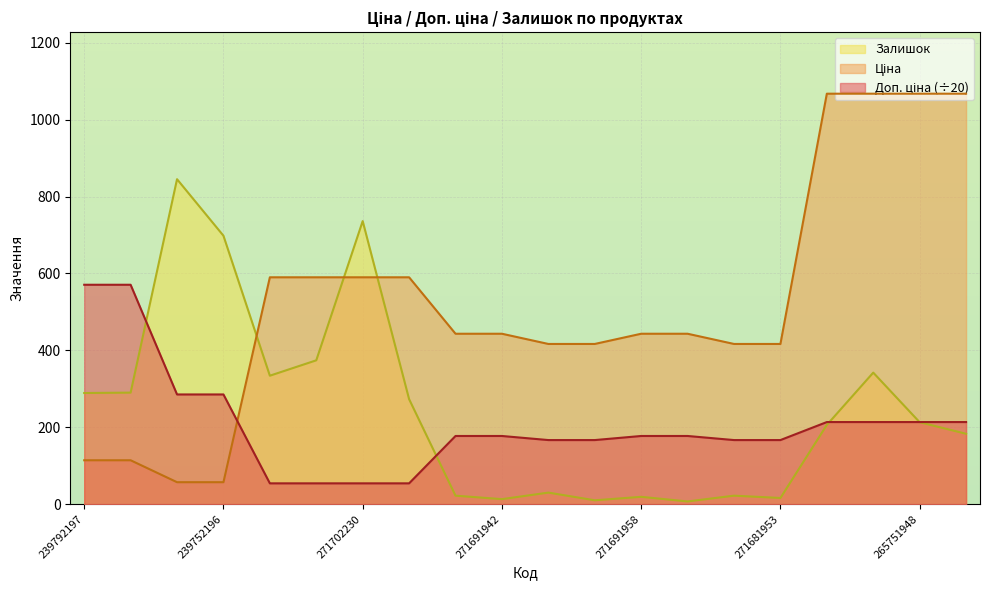

How many lines are shown in the chart?

3